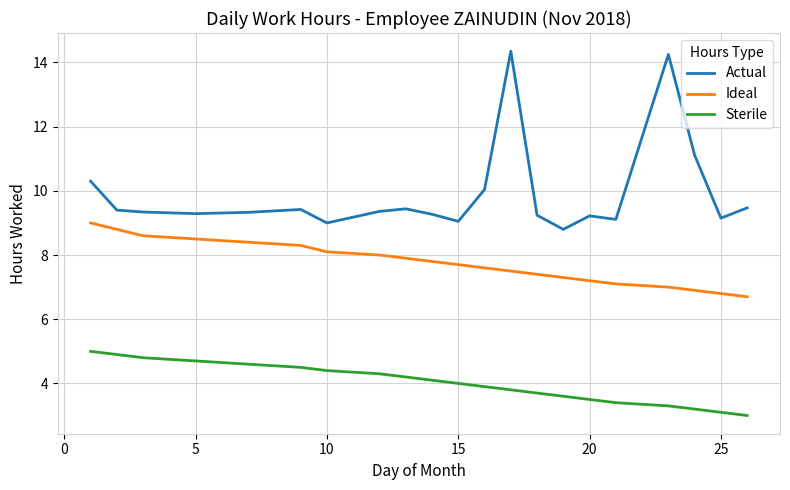

What is the smallest value displayed?

3.0